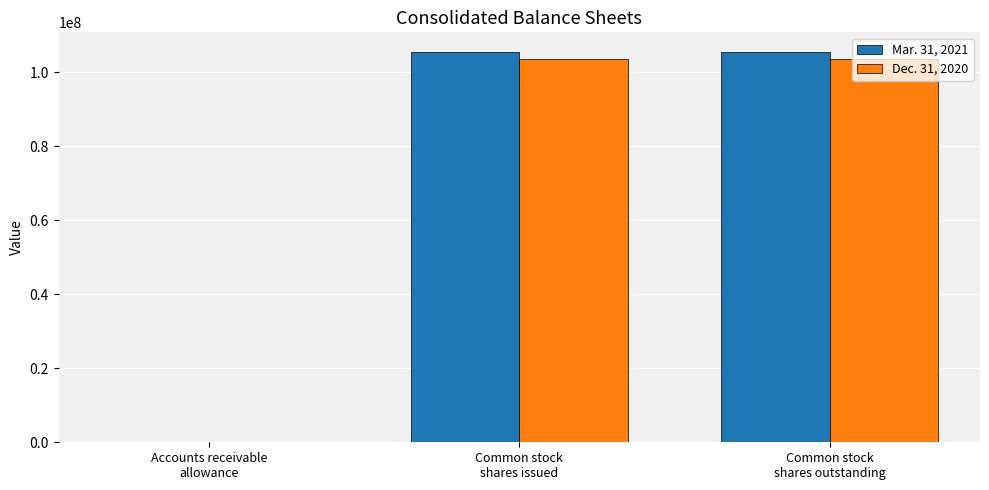

The value of Mar. 31, 2021 at Common stock
shares issued is 105513000. True or false?

True